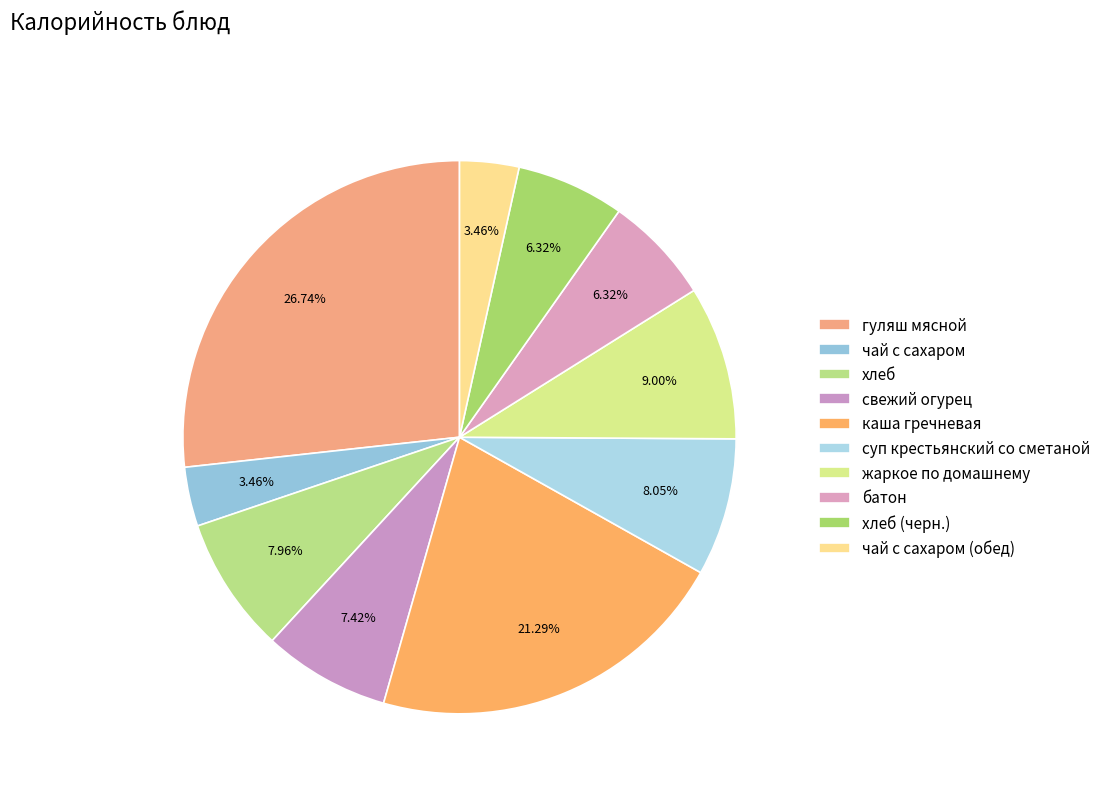

Rank the categories by value from lowest to highest.

чай с сахаром, чай с сахаром (обед), батон, хлеб (черн.), свежий огурец, хлеб, суп крестьянский со сметаной, жаркое по домашнему, каша гречневая, гуляш мясной